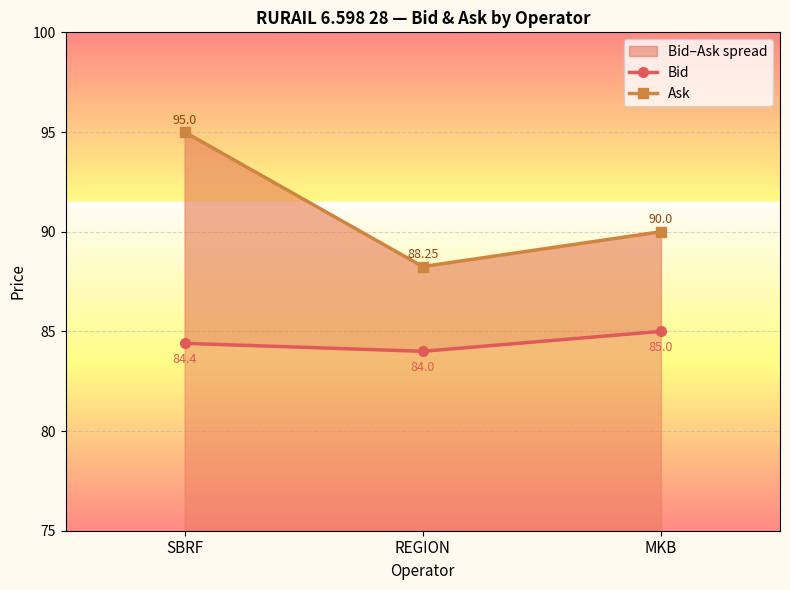

What is the smallest value displayed?

84.0